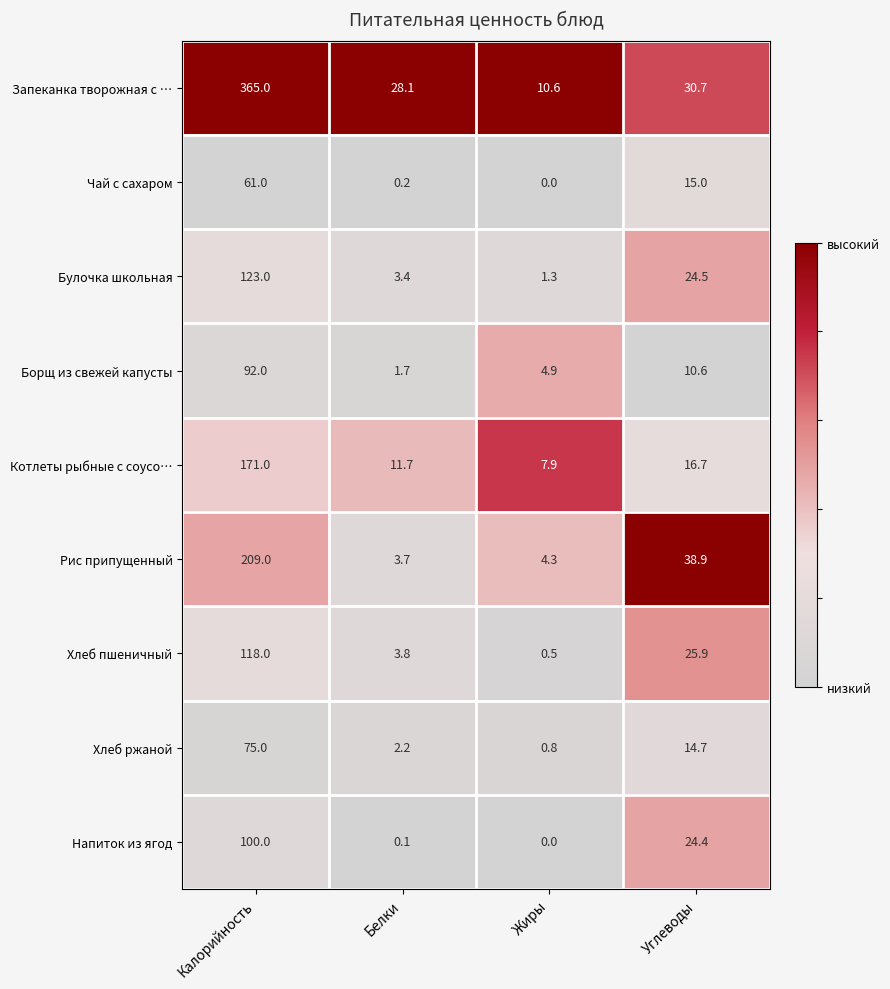

At which category is the sum across all series the highest?

Калорийность